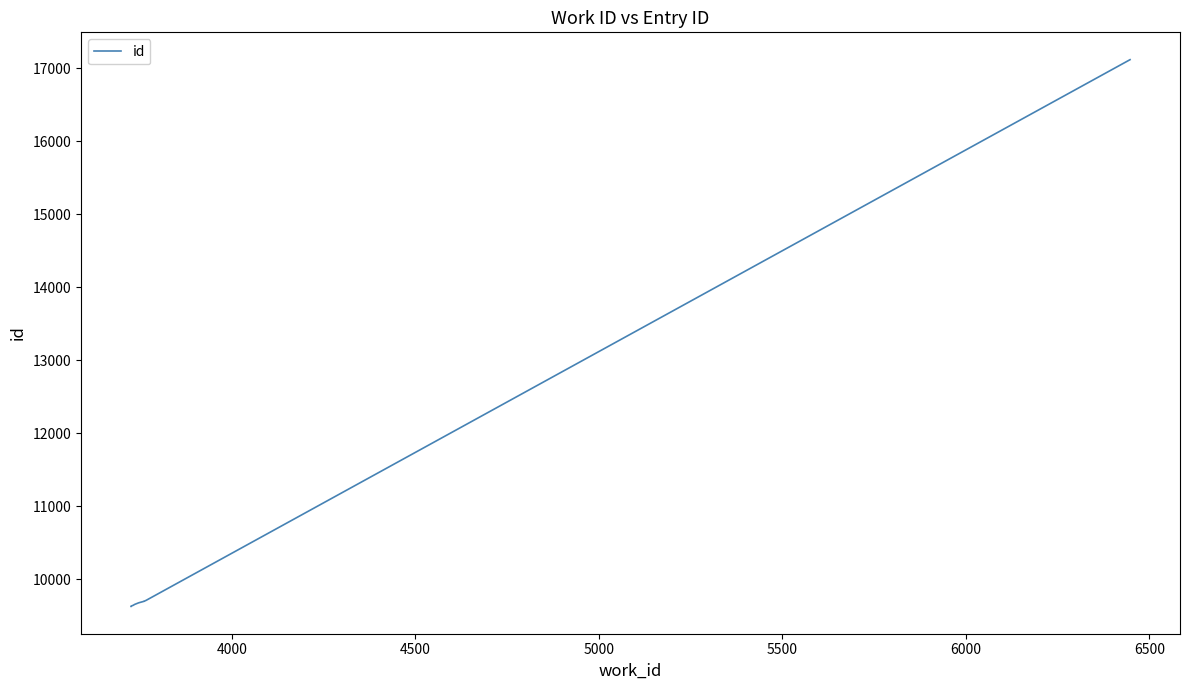

What is the sum of all values?

104077